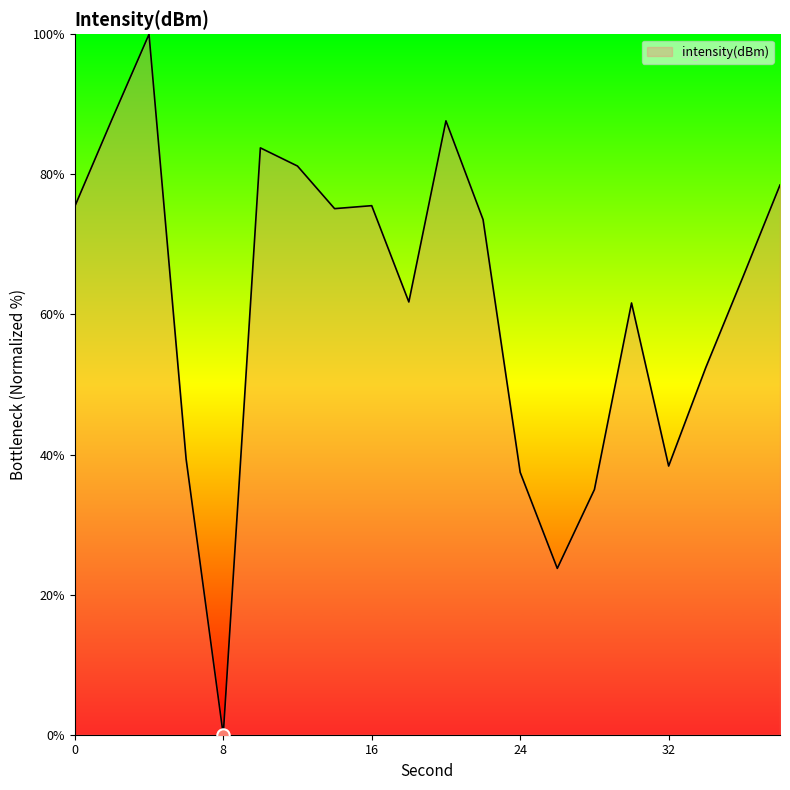

What is the greatest value displayed?

100.0